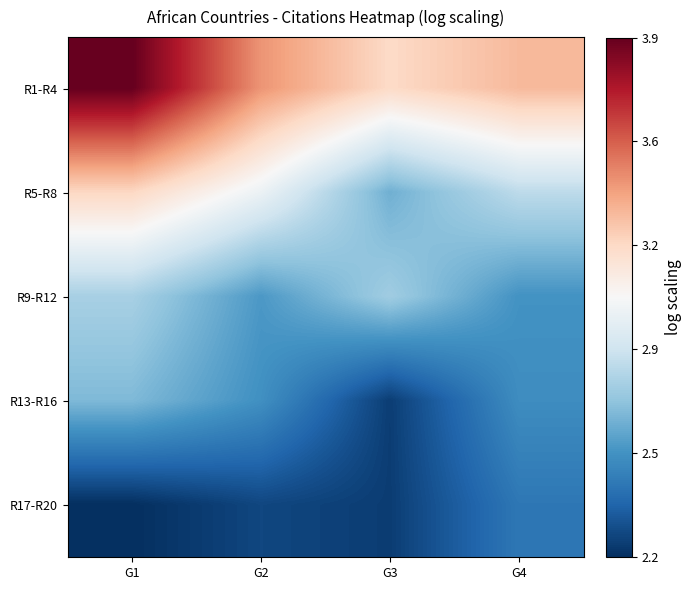

Which category has the lowest value across all series?

G1